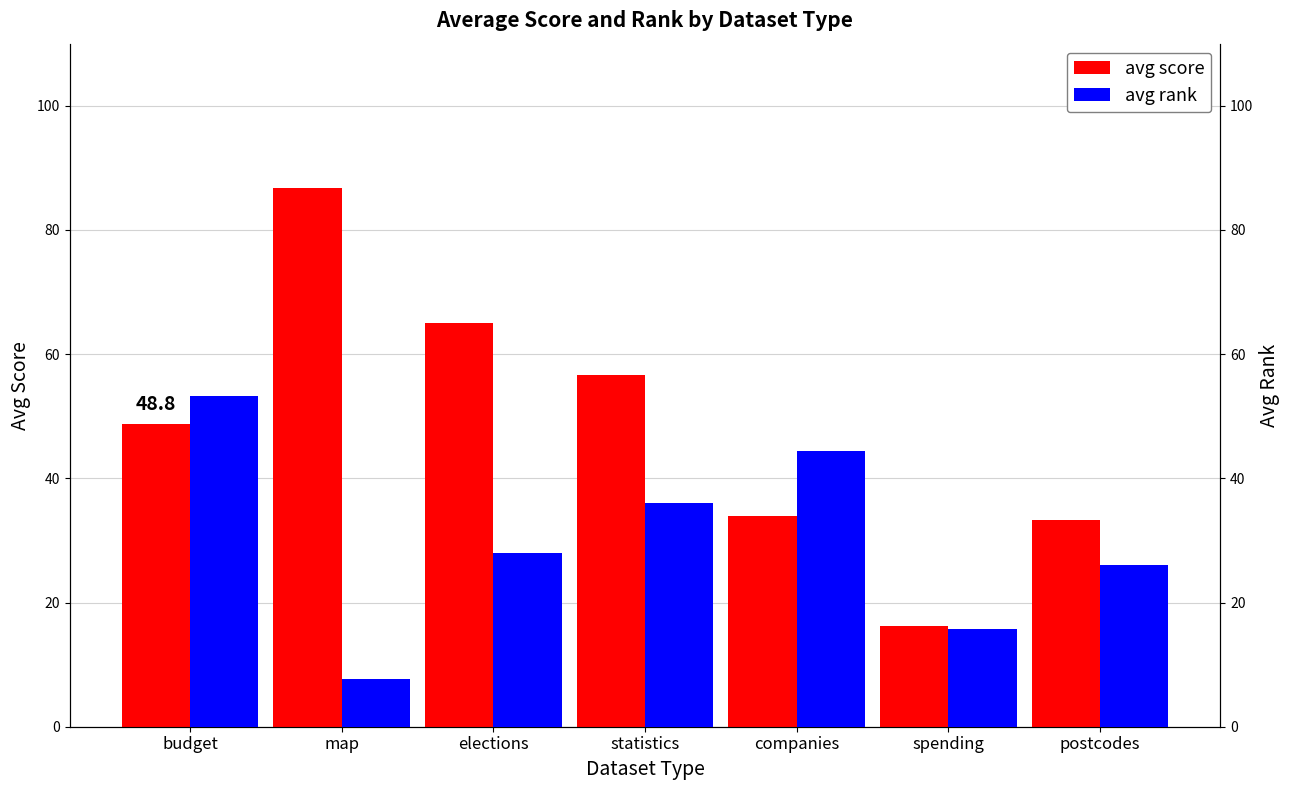

Rank the categories by avg rank value from highest to lowest.

budget, companies, statistics, elections, postcodes, spending, map